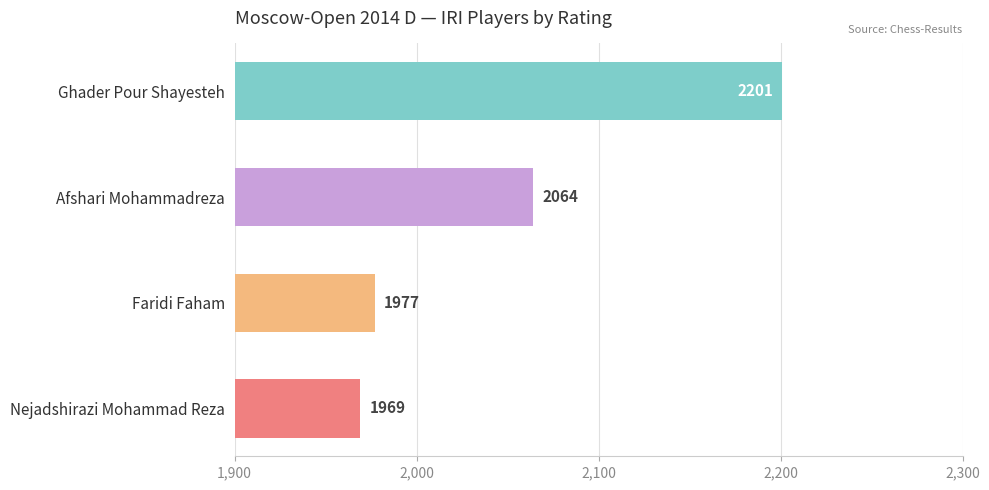

At which label is the value closest to 2085?

Afshari Mohammadreza